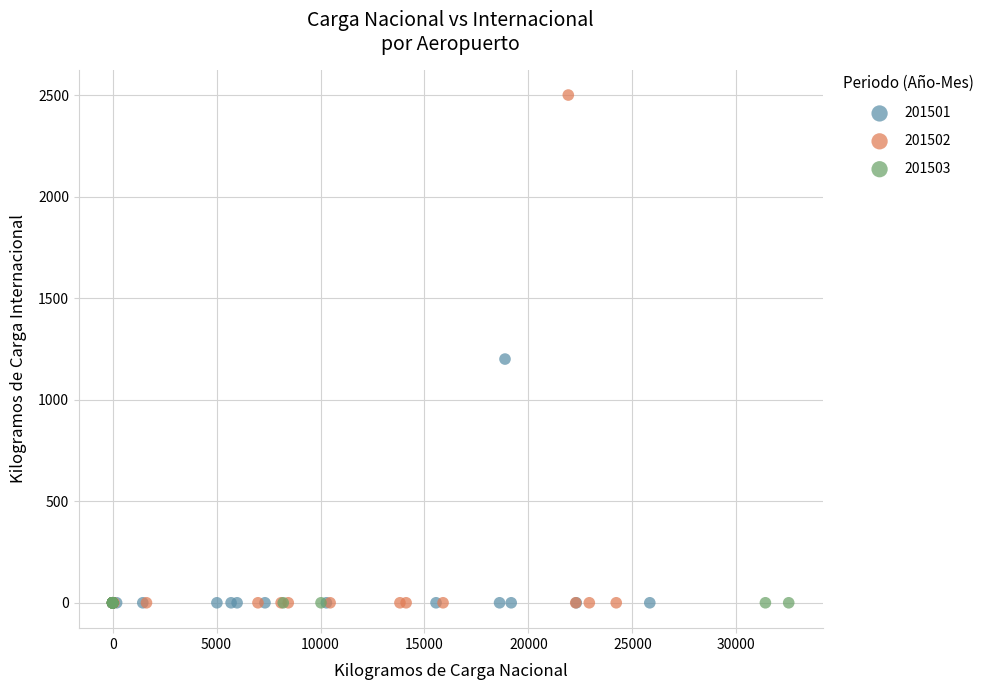

Which series reaches the maximum Y coordinate?

201502